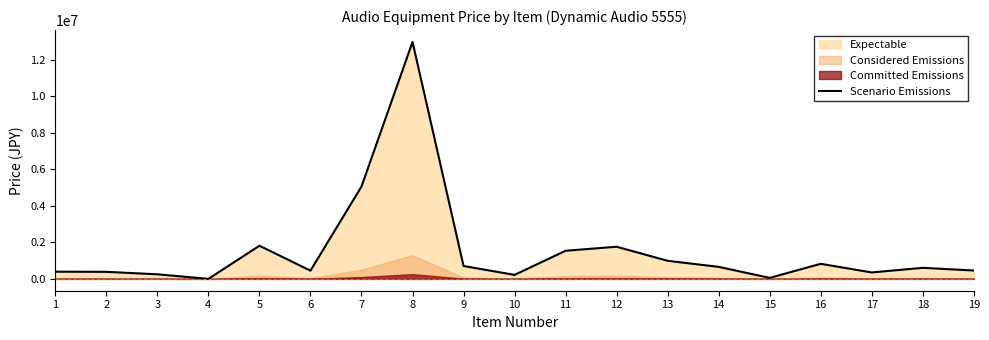

What is the greatest value displayed?

12982000